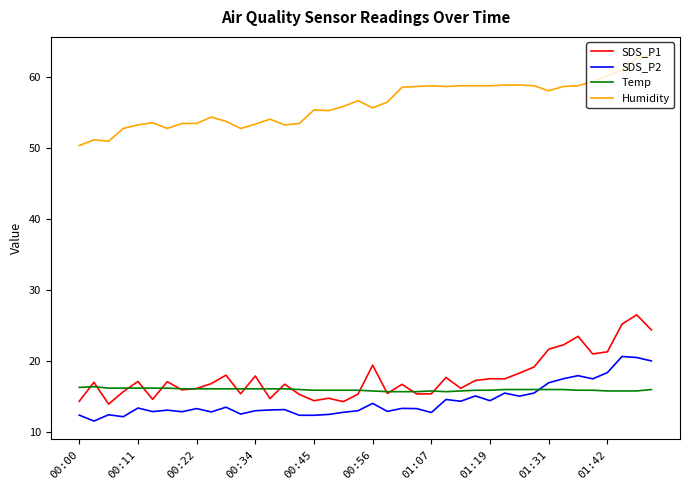

True or false: SDS_P2 and SDS_P1 intersect in this chart.

False